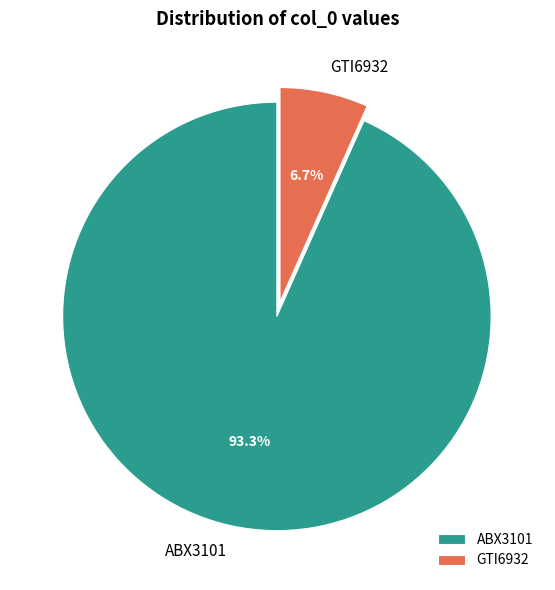

How many slices are in this pie chart?

2